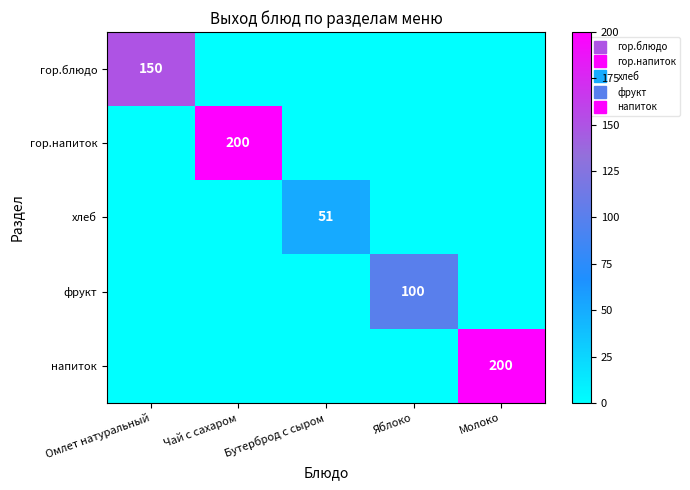

How many data points in напиток are above 0?

1